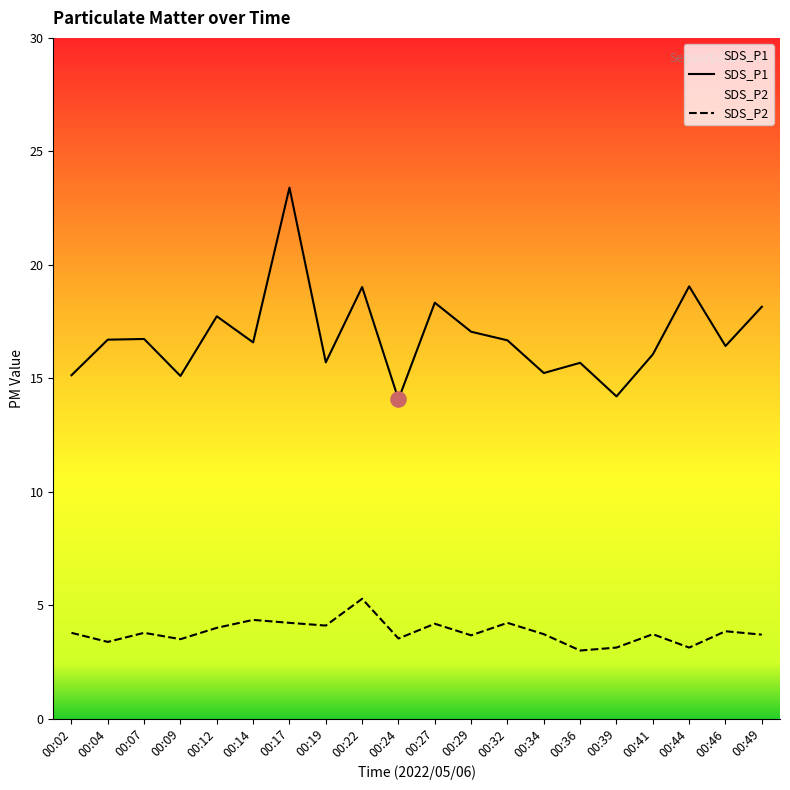

Which series reaches the minimum Y coordinate?

SDS_P2